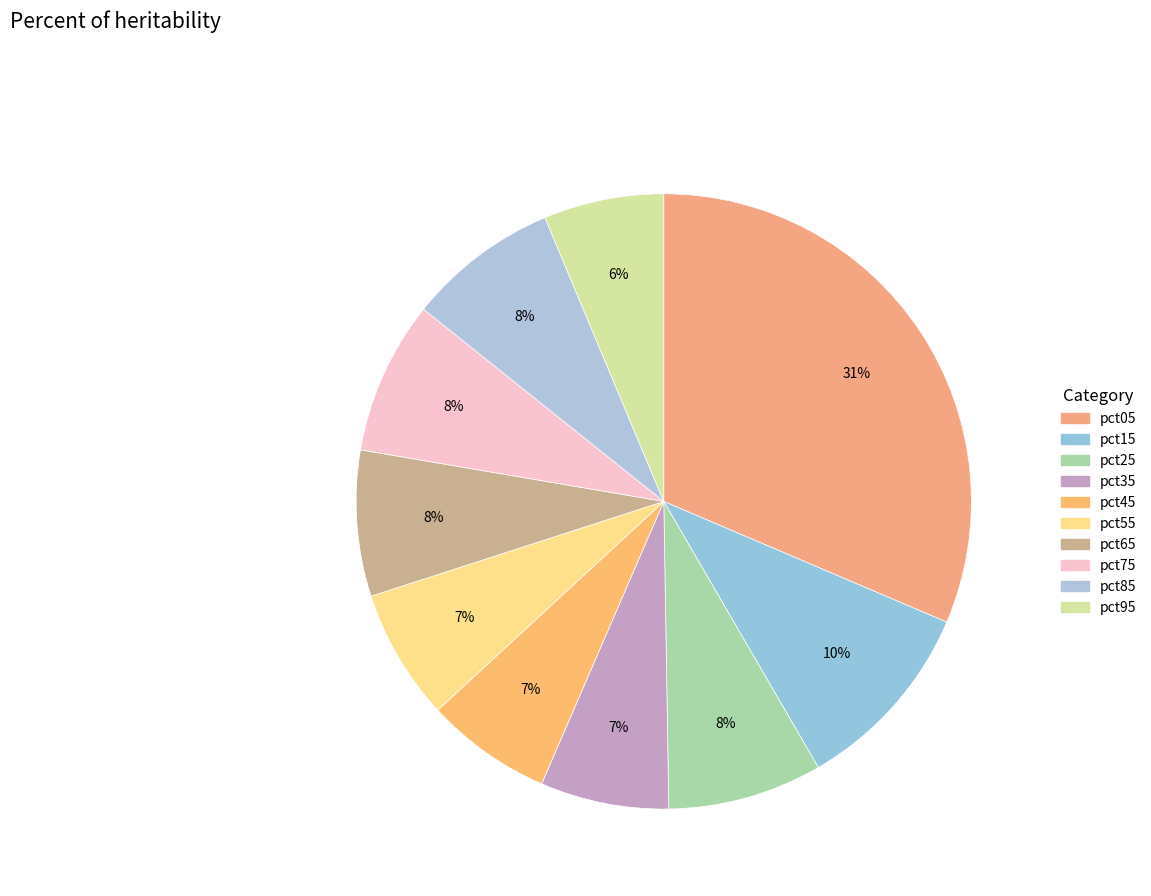

Count the number of slices in the pie.

10